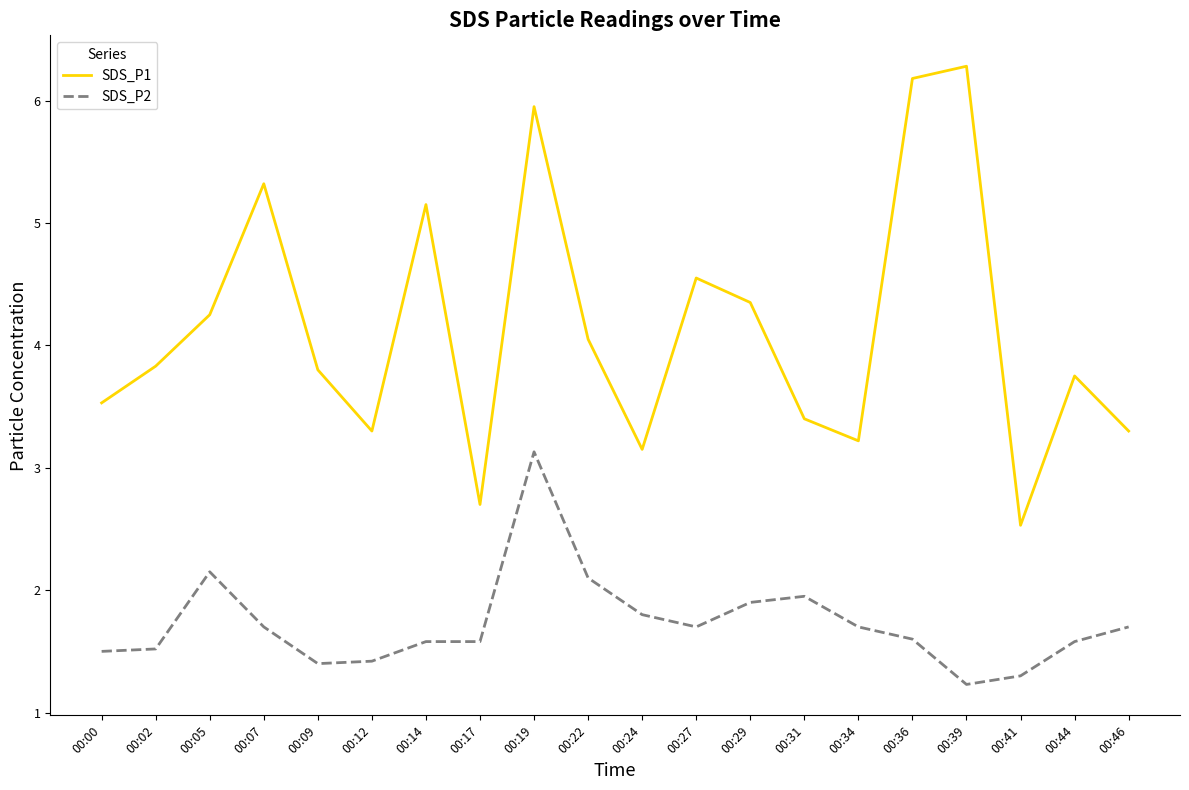

The value of SDS_P1 at 00:29 is 4.3. True or false?

True